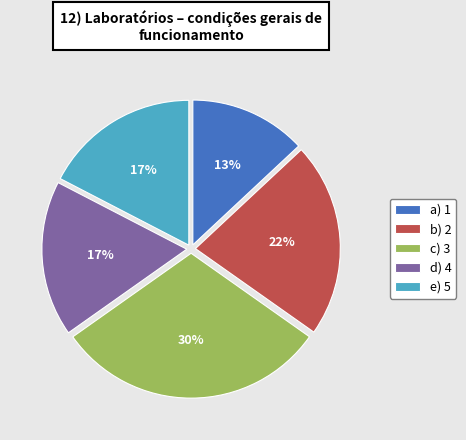

Is there a majority slice in this chart?

No